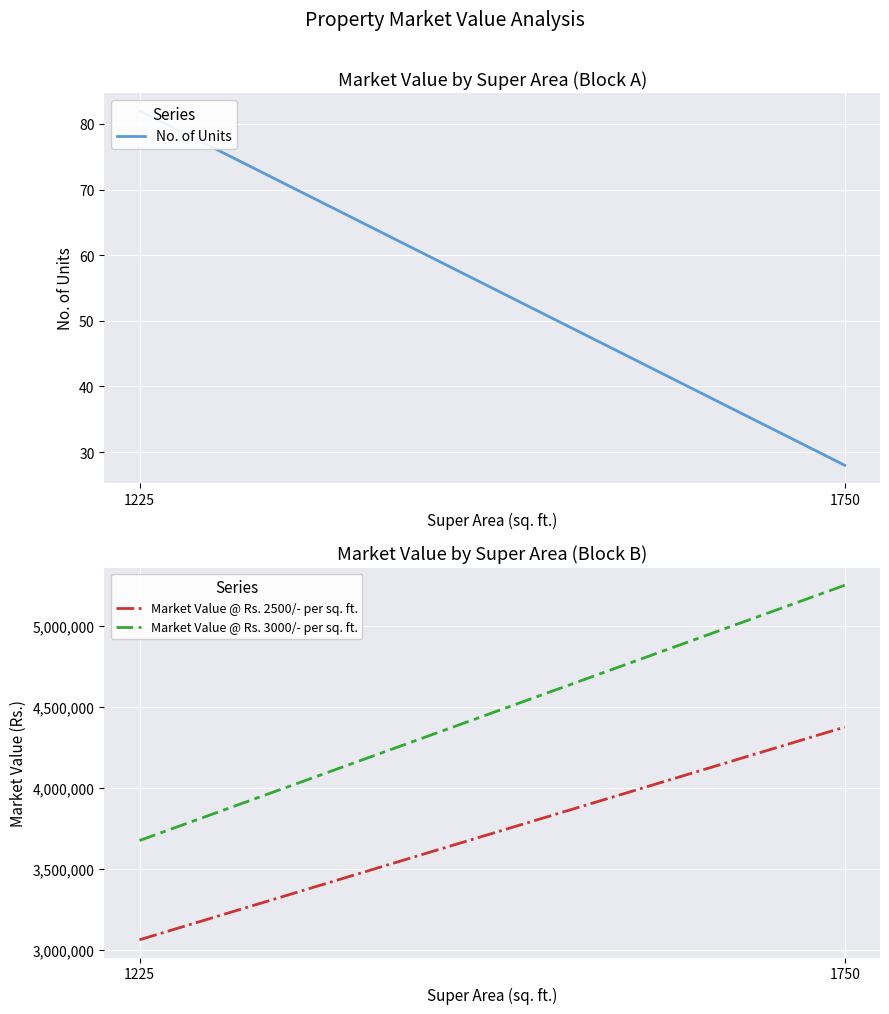

Rank the series by their average value, from lowest to highest.

No. of Units, Market Value @ Rs. 2500/- per sq. ft., Market Value @ Rs. 3000/- per sq. ft.